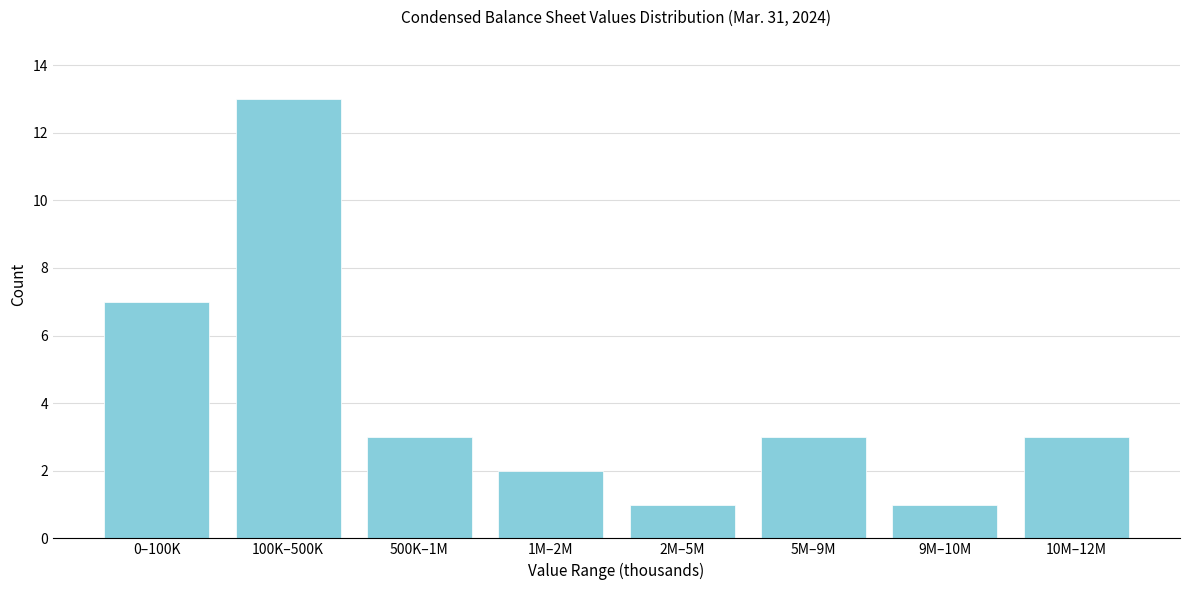

Reading left to right, list all the values displayed in this chart.

7	13	3	2	1	3	1	3